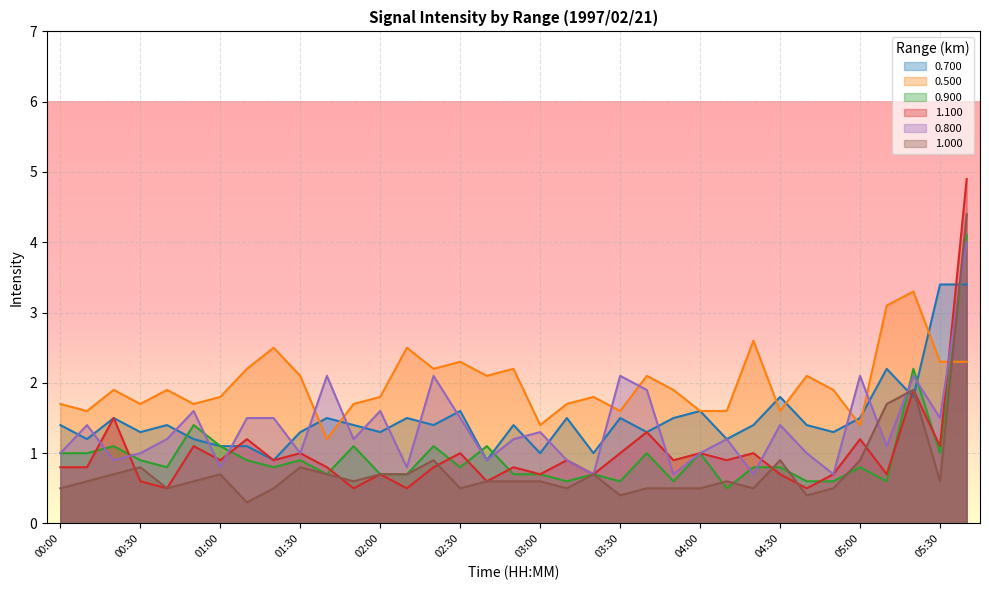

The 1.100 series shows 1.9 at 05:20. True or false?

True